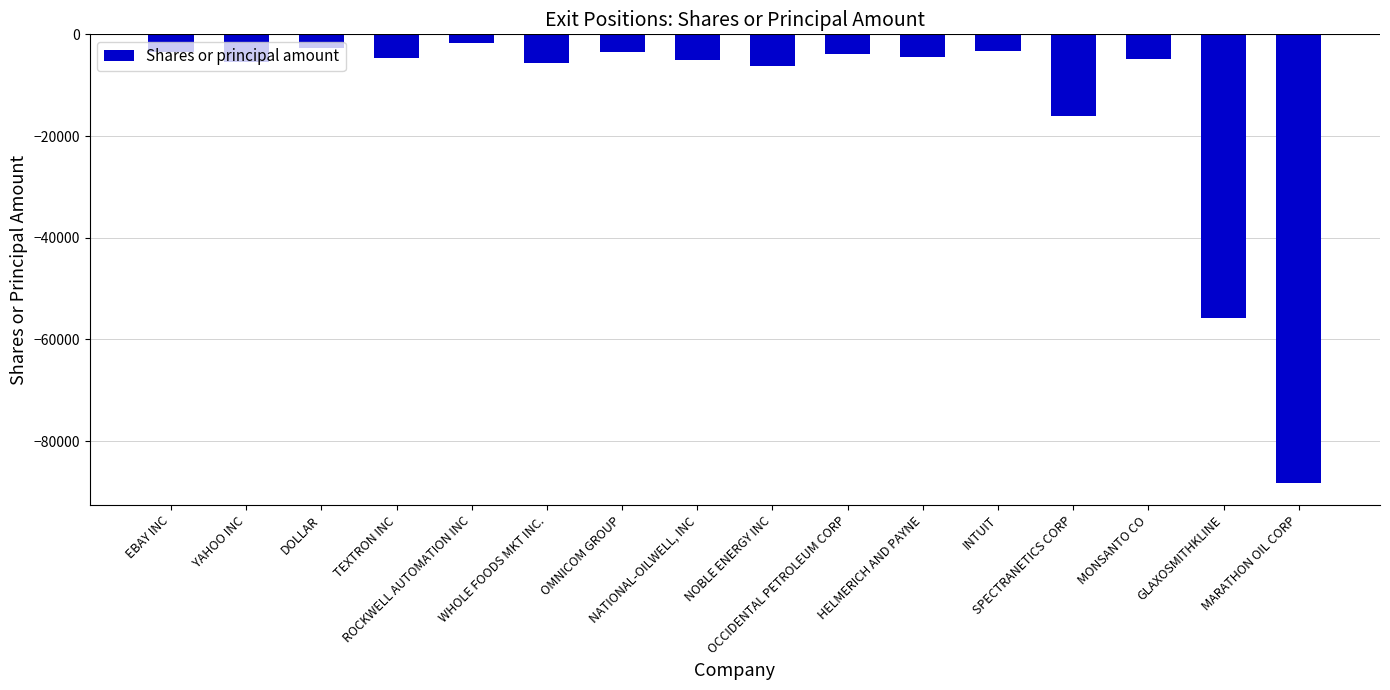

Read the value at EBAY INC.

-3387